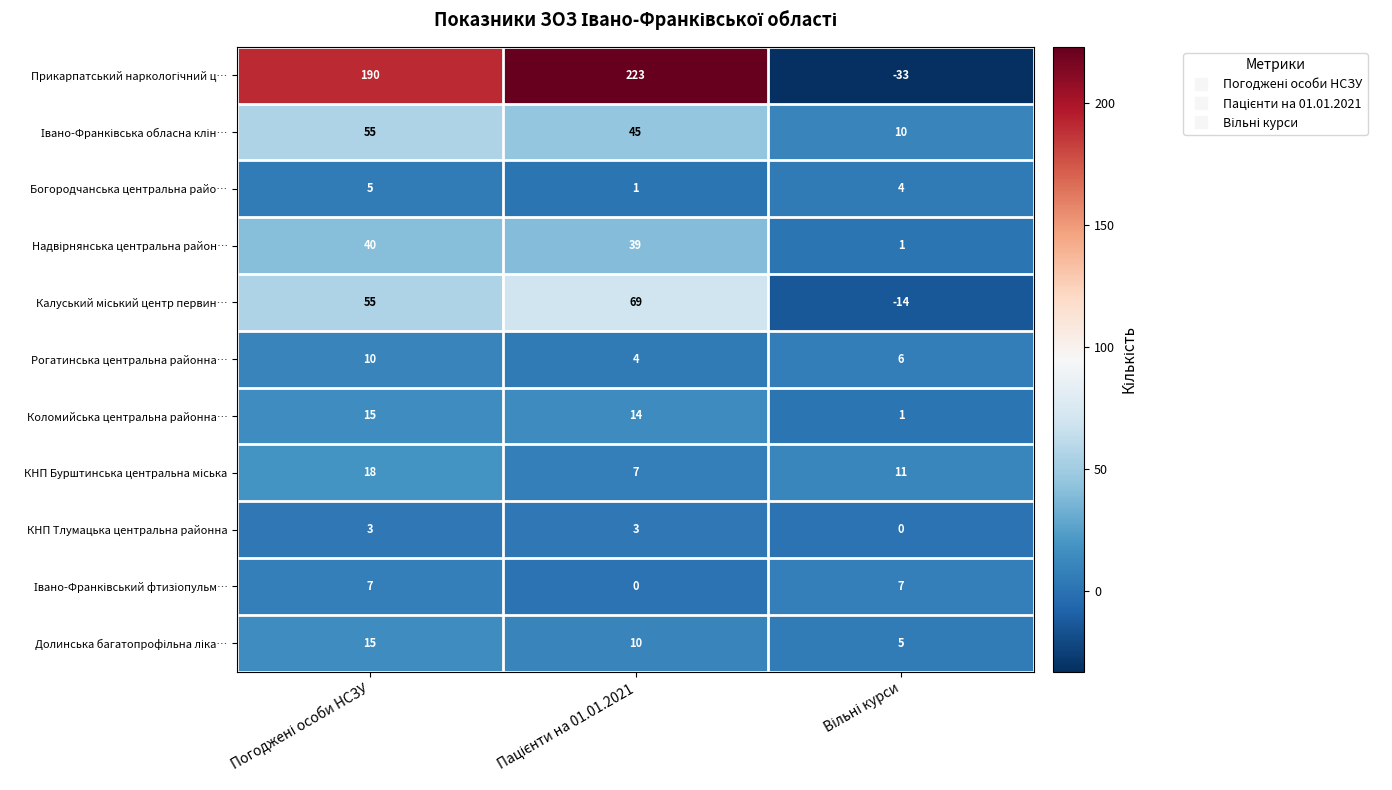

How many categories are shown in the chart?

3